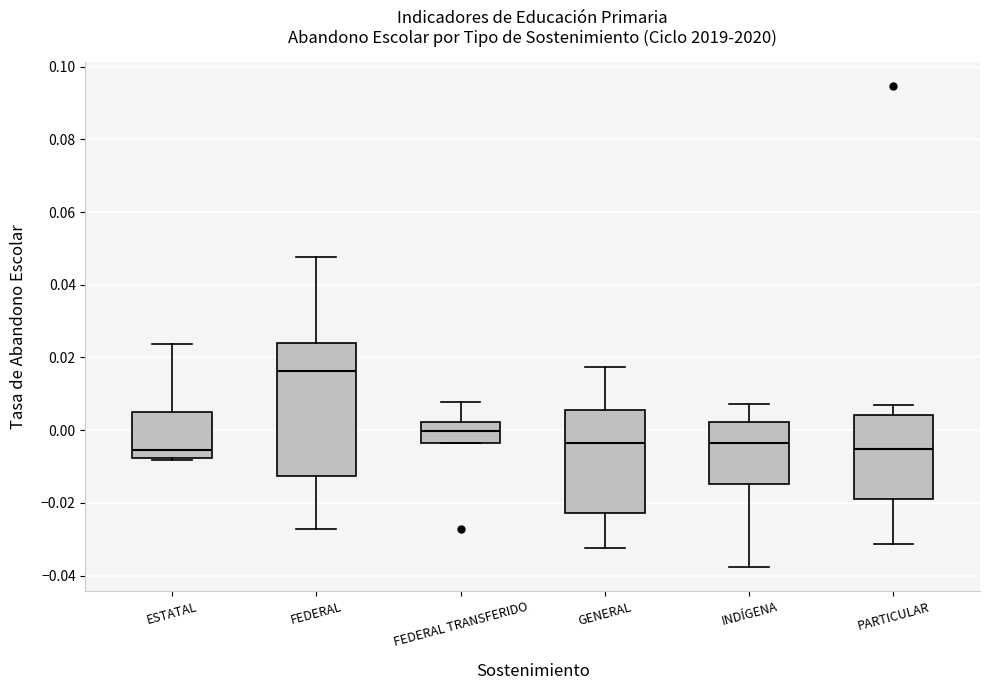

Which box has the highest median line?

FEDERAL